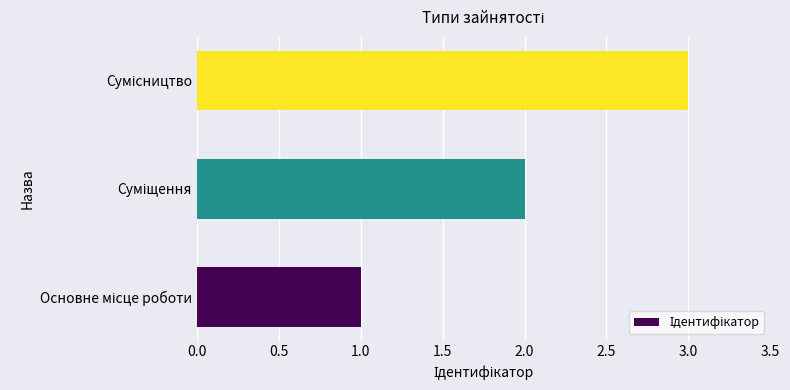

What is the maximum value shown in the chart?

3